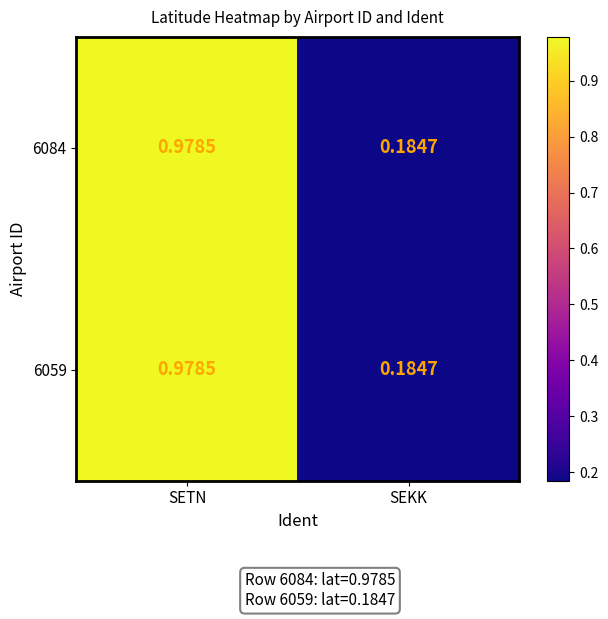

At which category is the sum across all series the highest?

SETN